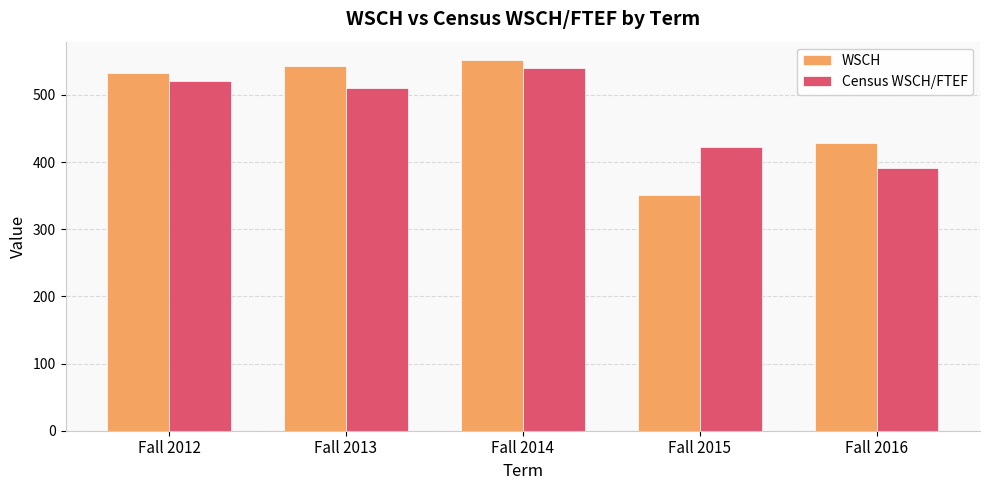

Are the bars horizontal?

No